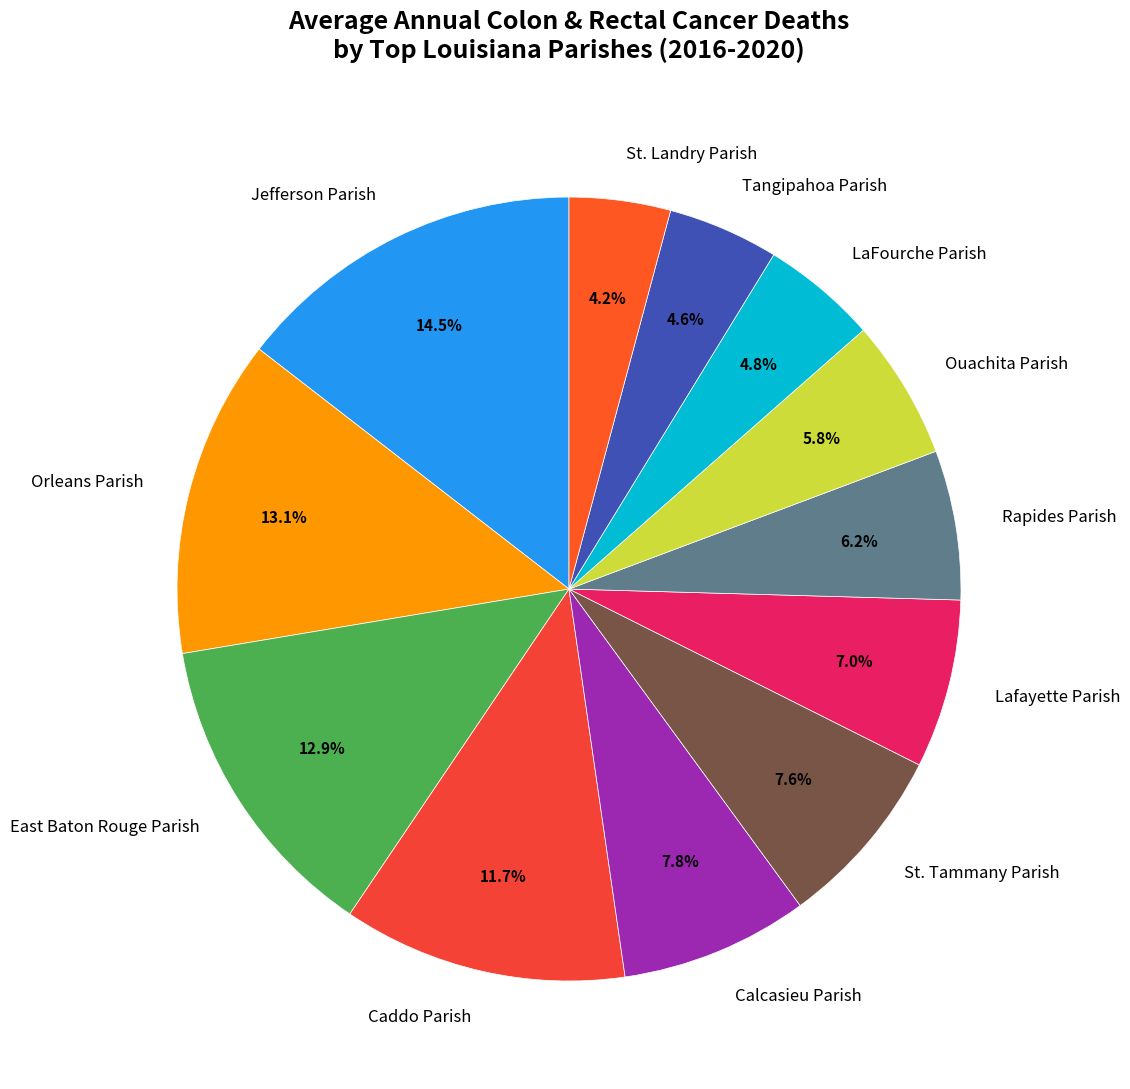

To the nearest percent, what is the average slice percentage?

8%